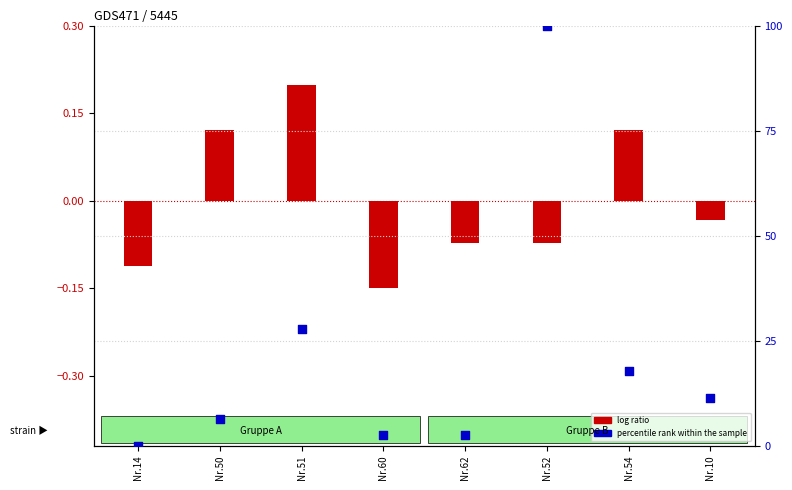

What are all the series names shown in the legend?

log ratio, percentile rank within the sample